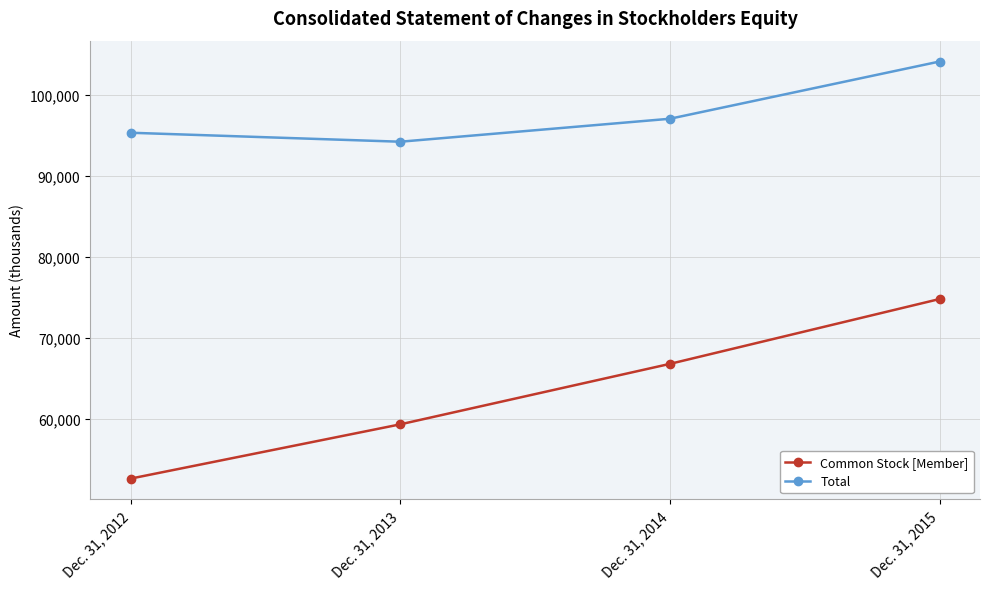

What is the difference between the maximum and minimum values in the Common Stock [Member] series?

22195